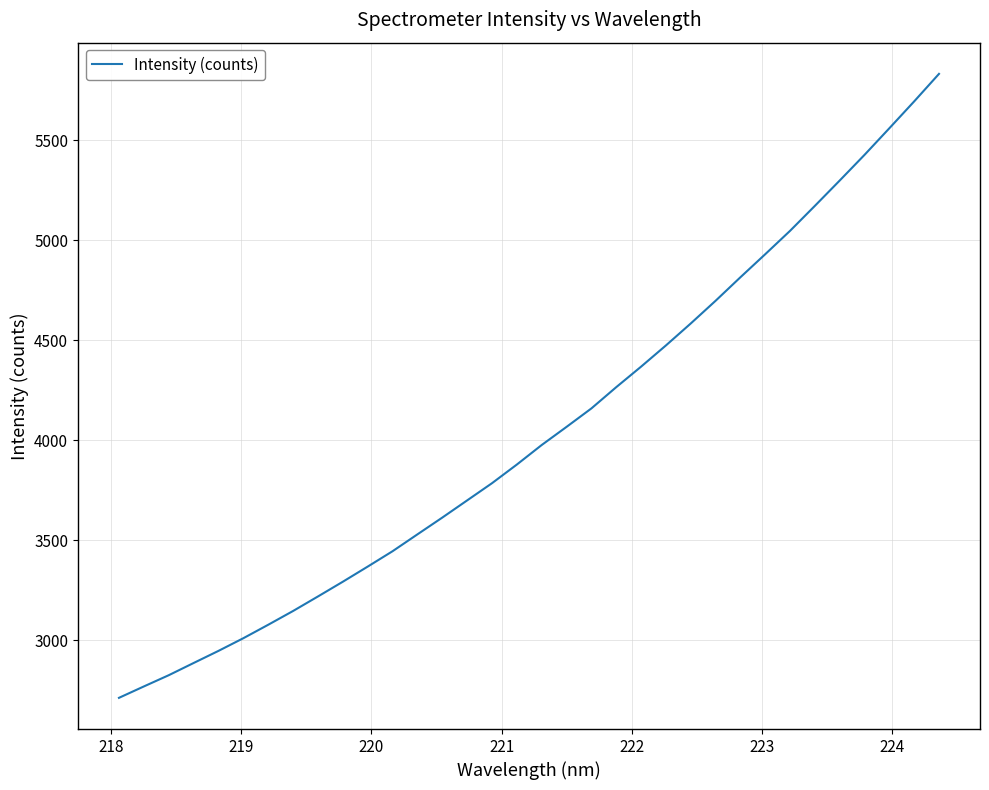

What is the maximum value shown in the chart?

5832.5